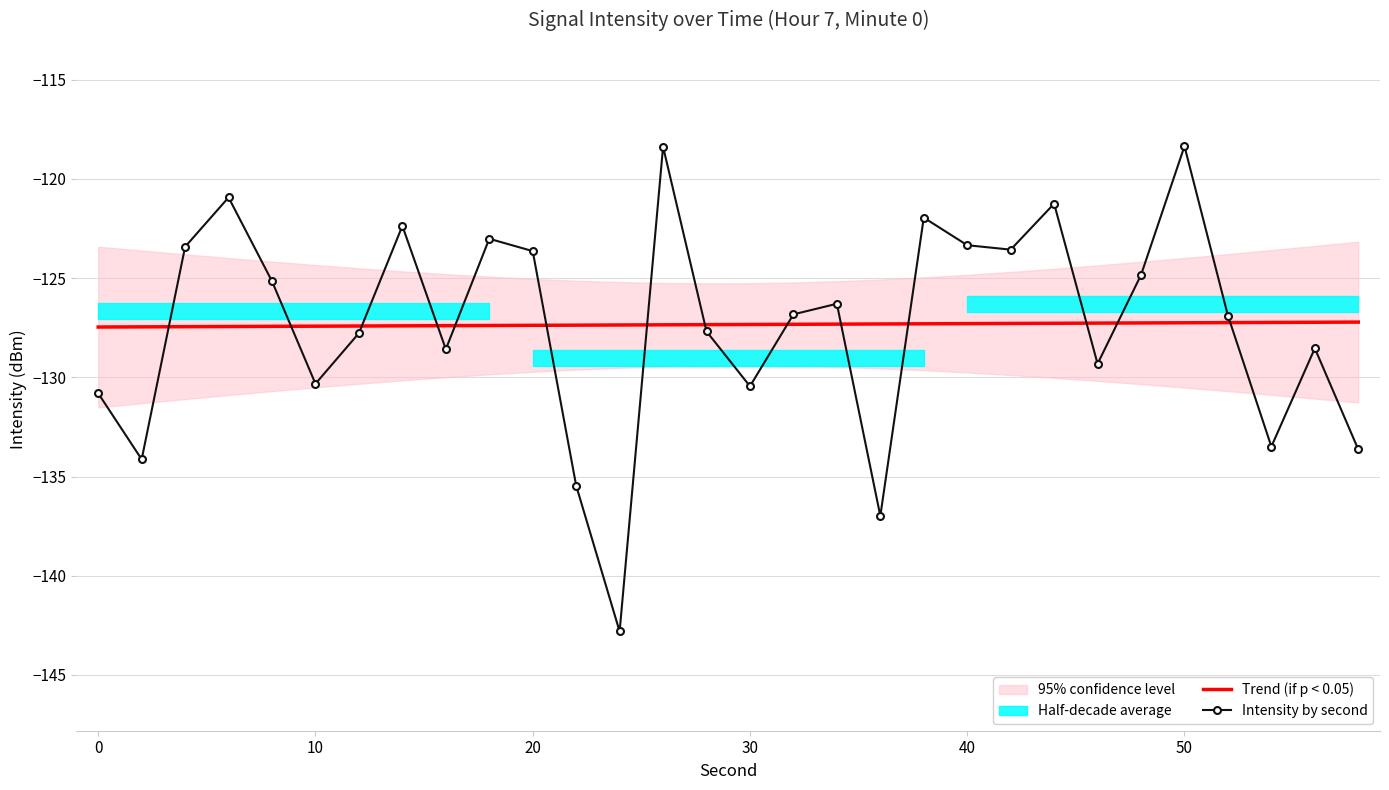

What is the maximum value for Trend (if p < 0.05)?

-127.2